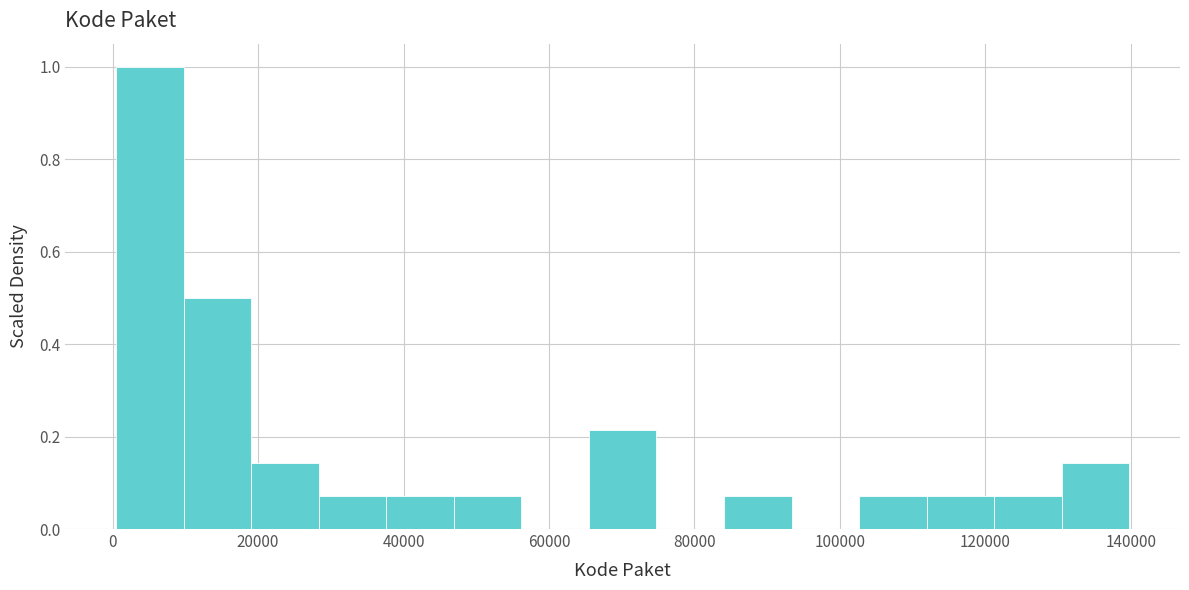

What is the height of the bar covering 66000 to 74000 on the x-axis? Neither the bar edges nor the heights are printed on the chart, so give them approximately, as read against the axes.

0.22